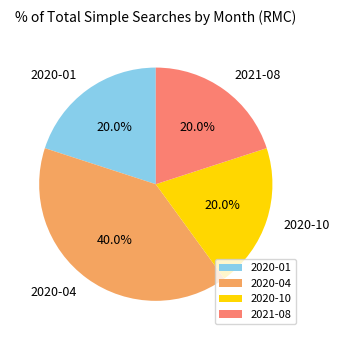

Count the number of slices in the pie.

4